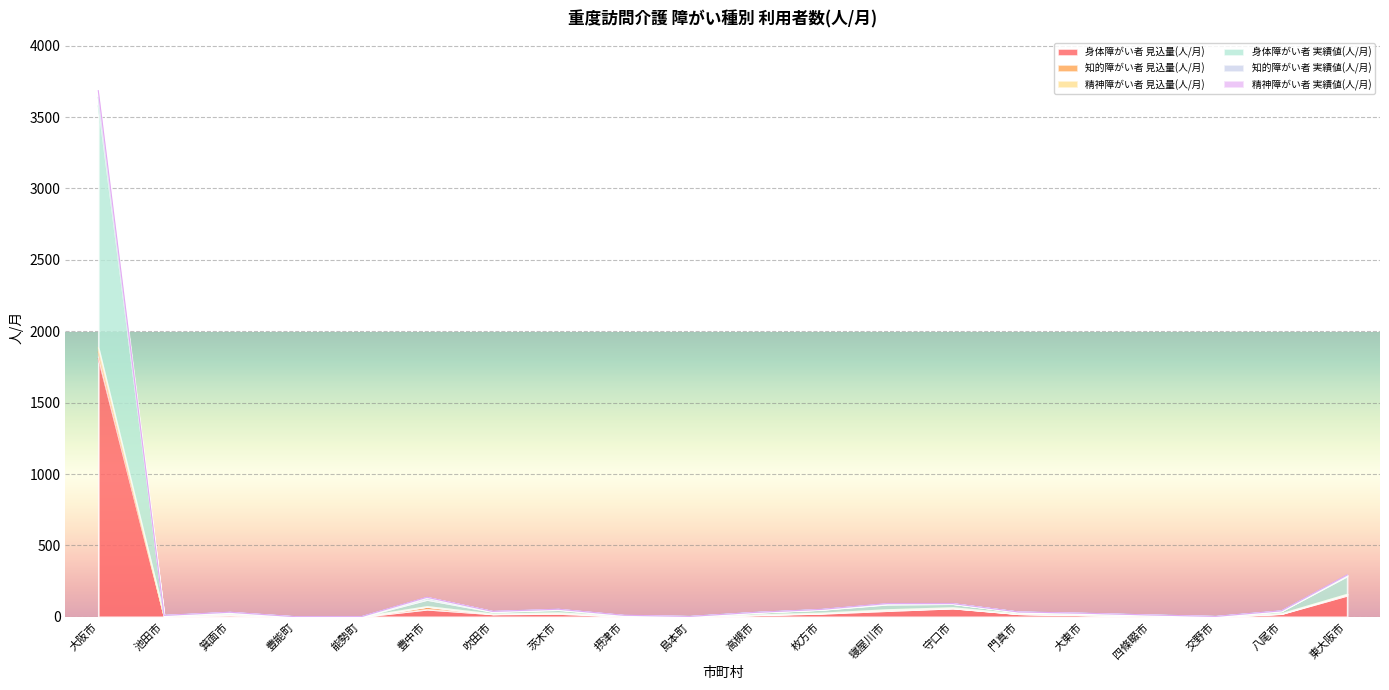

At which label does 身体障がい者 見込量(人/月) reach its peak?

大阪市